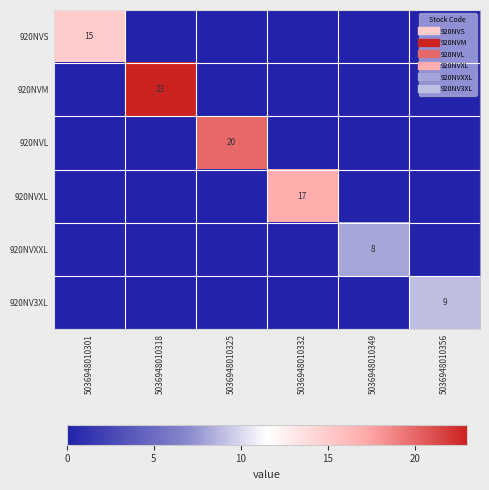

Which series has the largest total across all categories?

920NVM